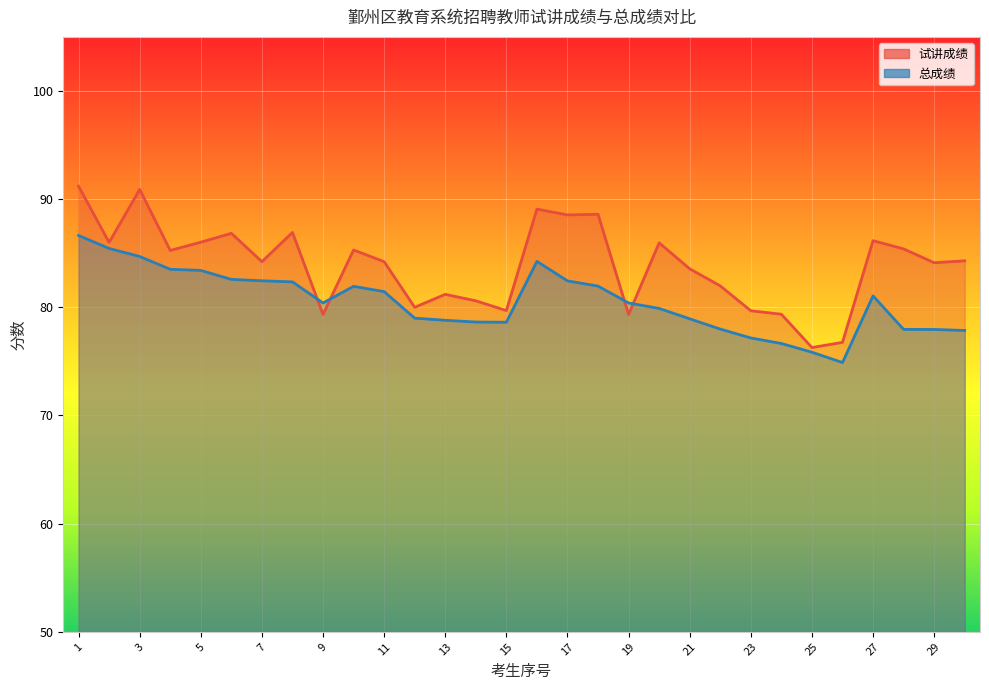

At which label does 总成绩 reach its peak?

1